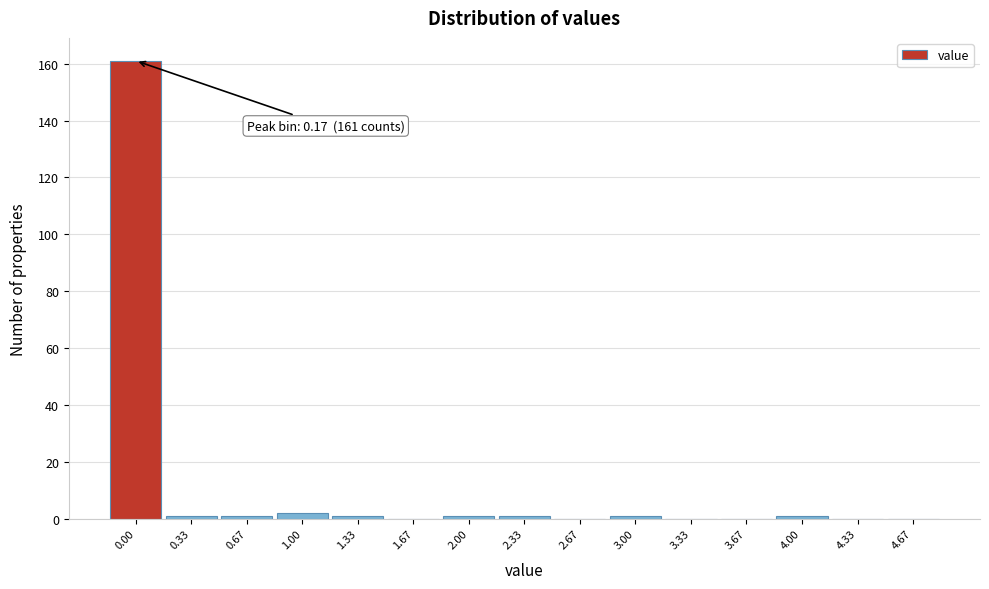

Reading left to right, list all the values displayed in this chart.

0.00=161	0.33=1	0.67=1	1.00=2	1.33=1	1.67=0	2.00=1	2.33=1	2.67=0	3.00=1	3.33=0	3.67=0	4.00=1	4.33=0	4.67=0